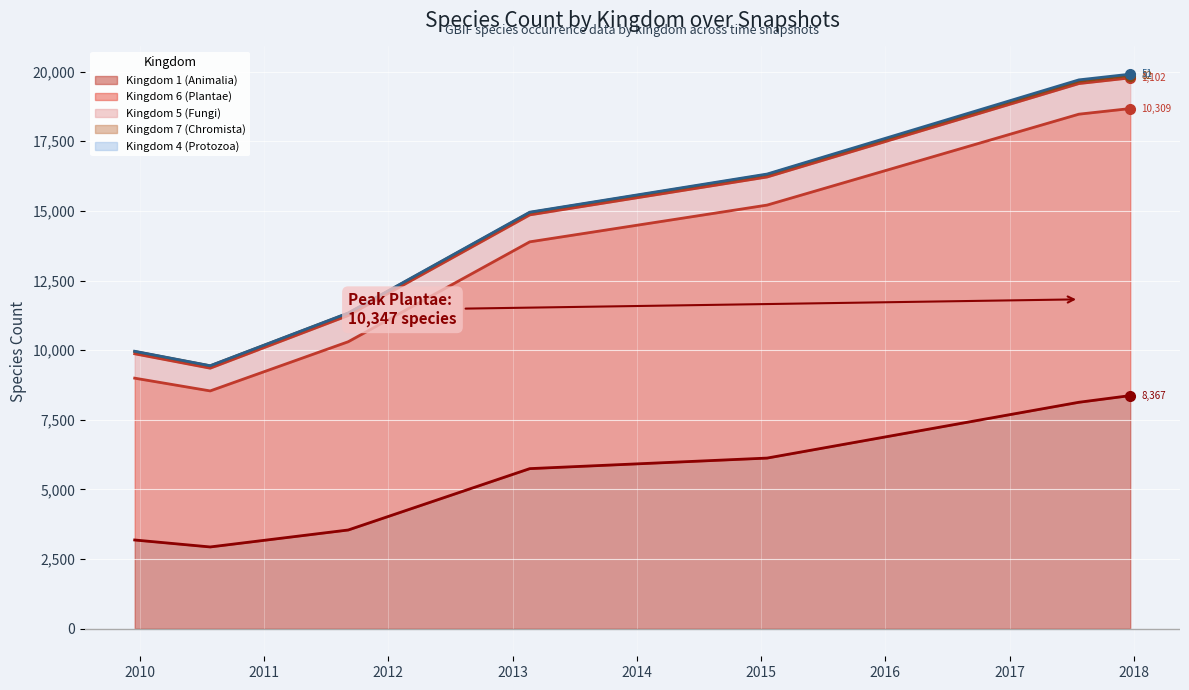

True or false: Kingdom 1 (Animalia) and Kingdom 6 (Plantae) cross at least once.

False